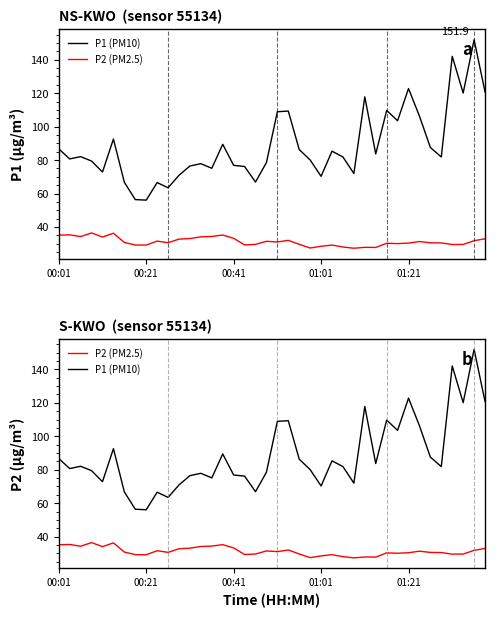

List the series in order of their peak value, highest first.

P1 (PM10), P2 (PM2.5)